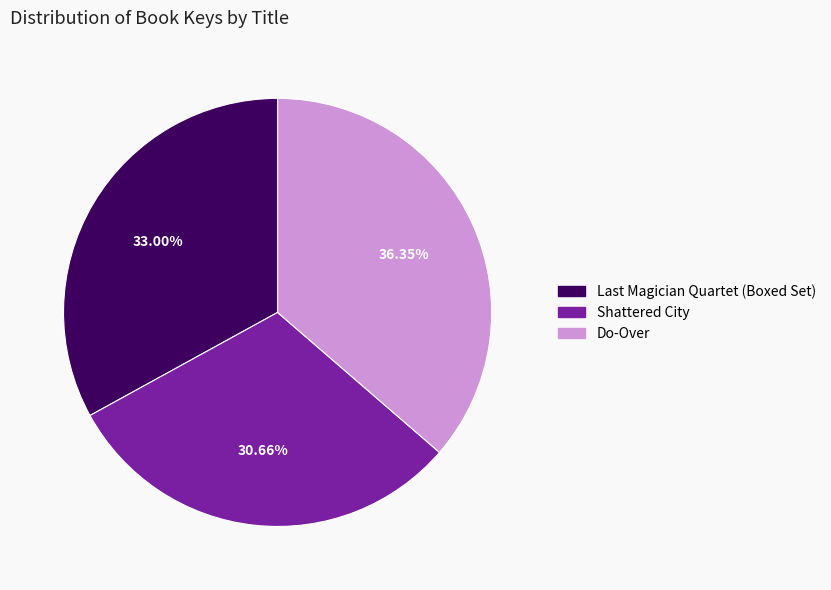

Which slice is the smallest?

Shattered City